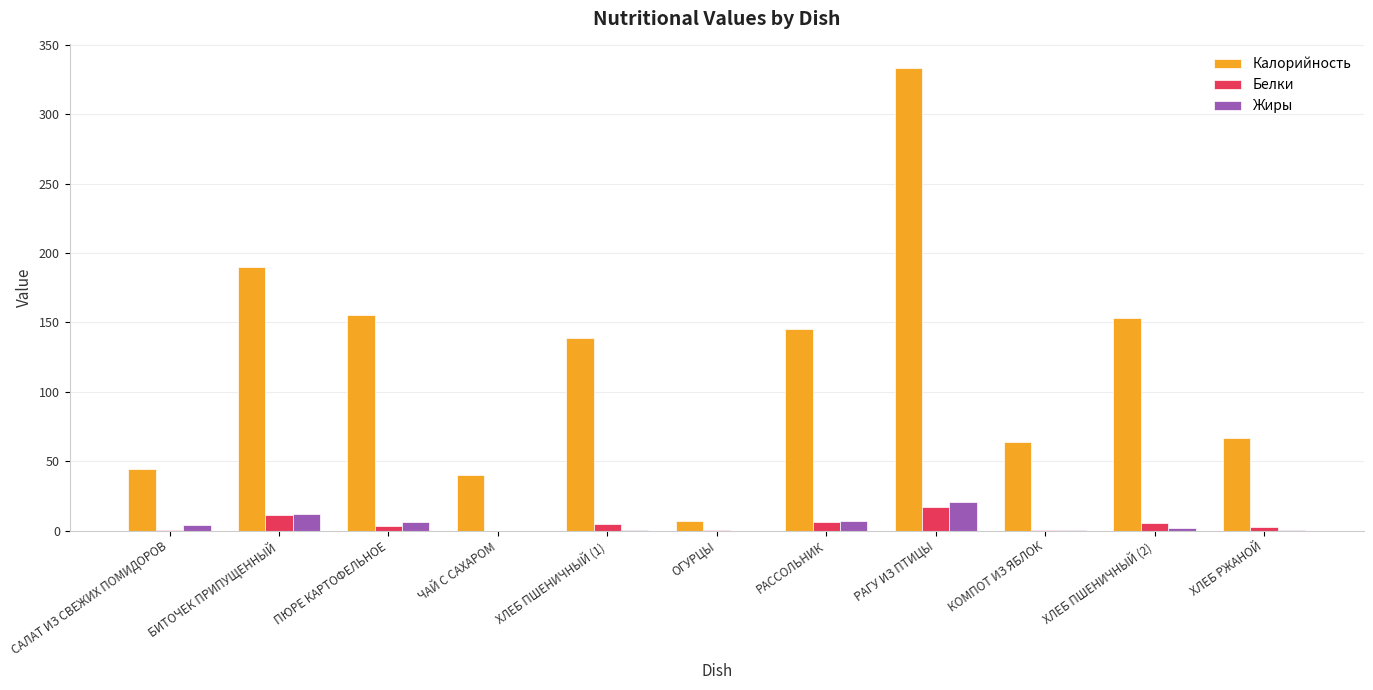

What are all the series names shown in the legend?

Калорийность, Белки, Жиры